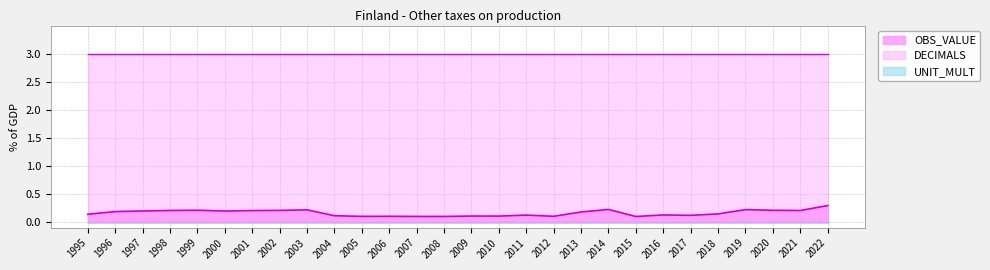

At which category is the sum across all series the highest?

2022